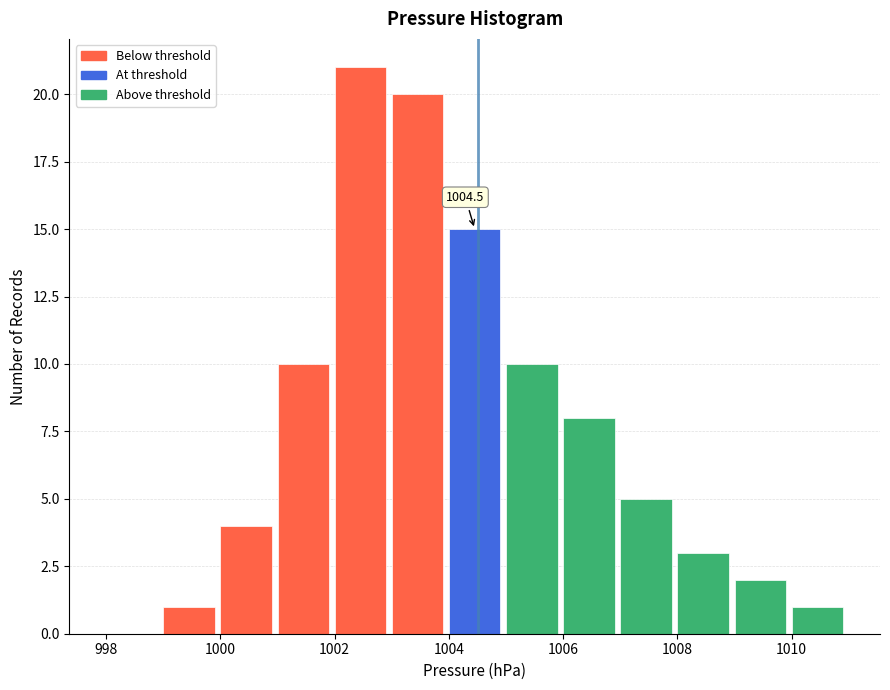

Which range on the x-axis has the tallest bar?

1002 to 1003